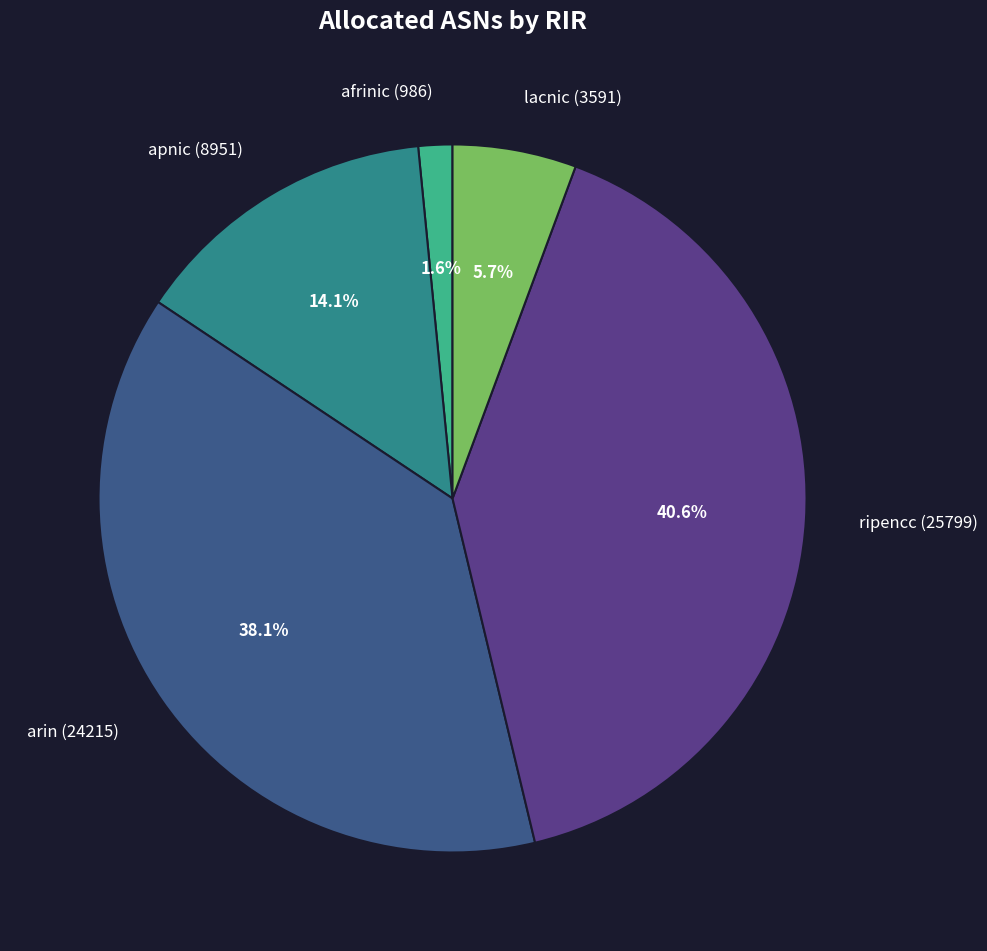

Is there a majority slice in this chart?

No